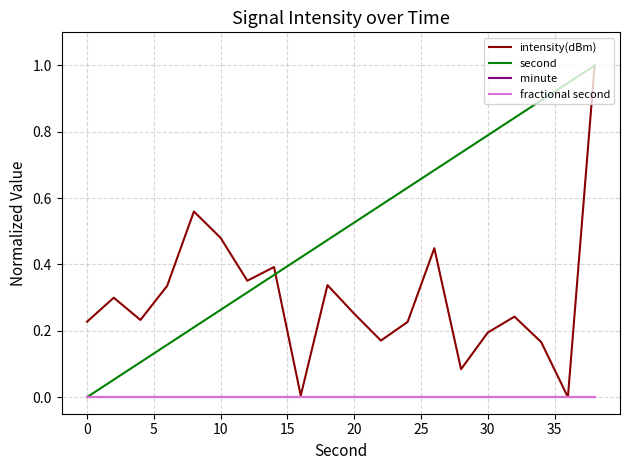

Does the chart display data point markers on the line(s)?

No